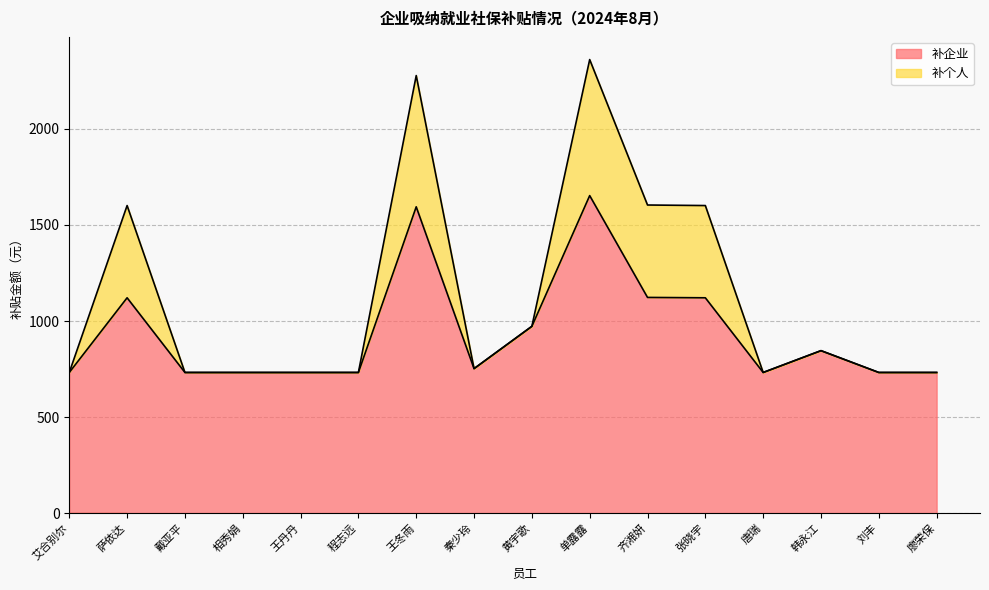

What is the approximate value of 补企业 at 唐瑞?

732.0